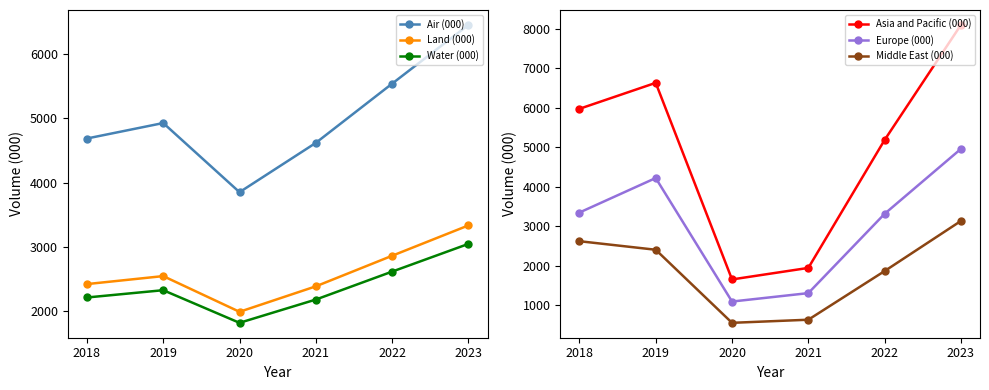

The Asia and Pacific (000) series shows 5187.6 at 2022. True or false?

True